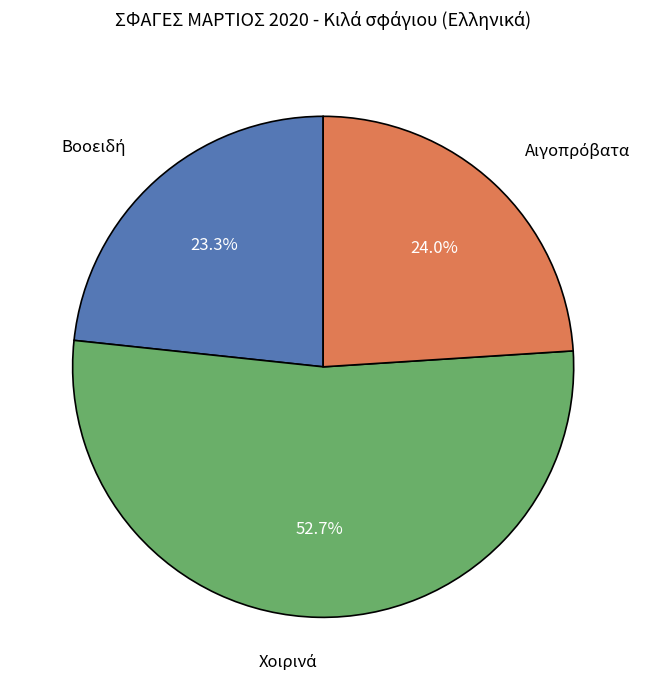

Does any single category account for the majority?

Yes